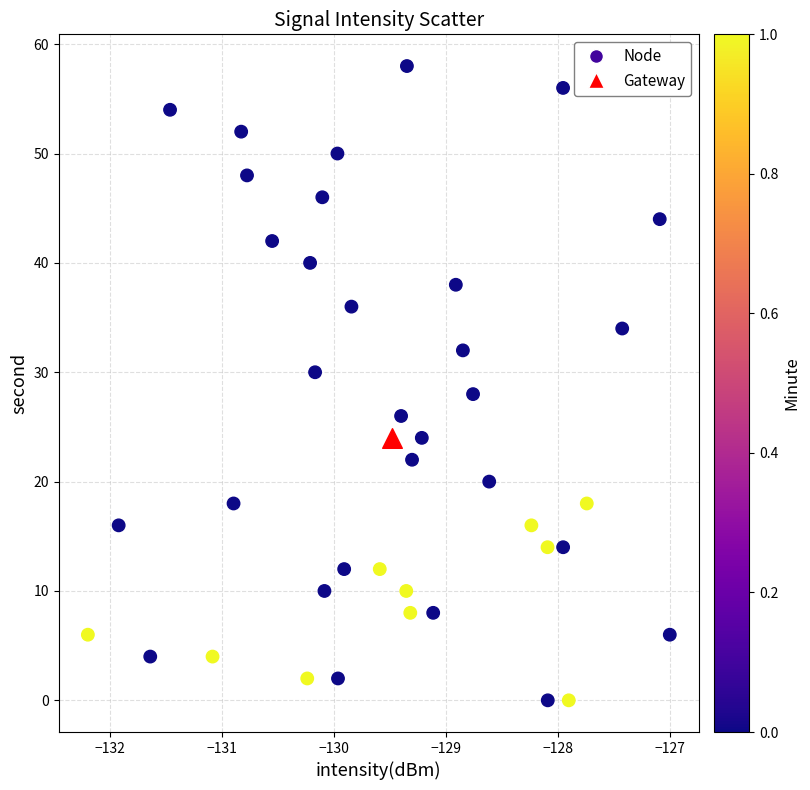

What are all the series names shown in the legend?

Node, Gateway